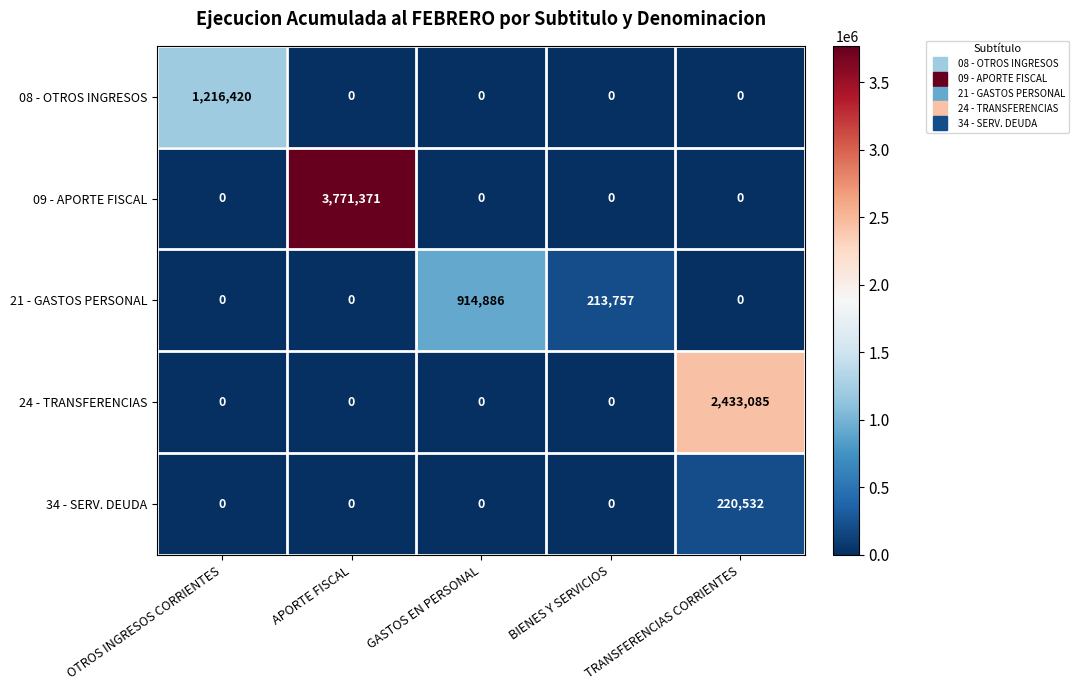

Which series changed the most between APORTE FISCAL and TRANSFERENCIAS CORRIENTES?

09 - APORTE FISCAL